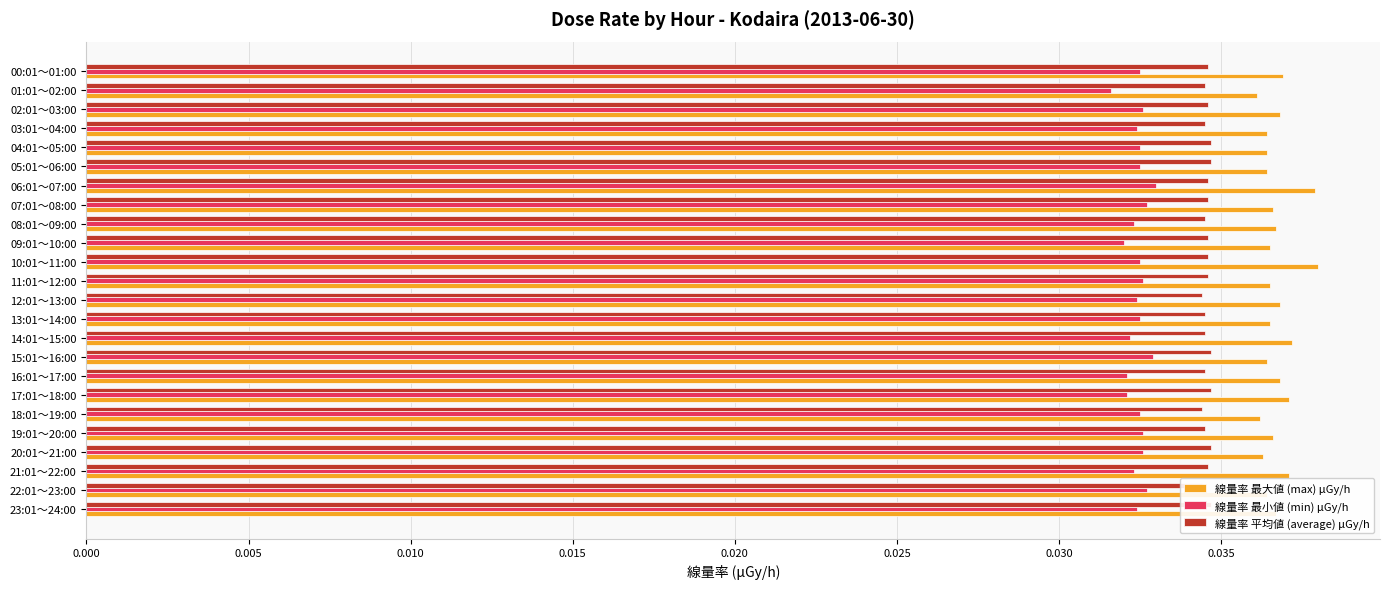

True or false: 線量率 平均値 (average) μGy/h has a value of 0.0 at 19:01～20:00.

False